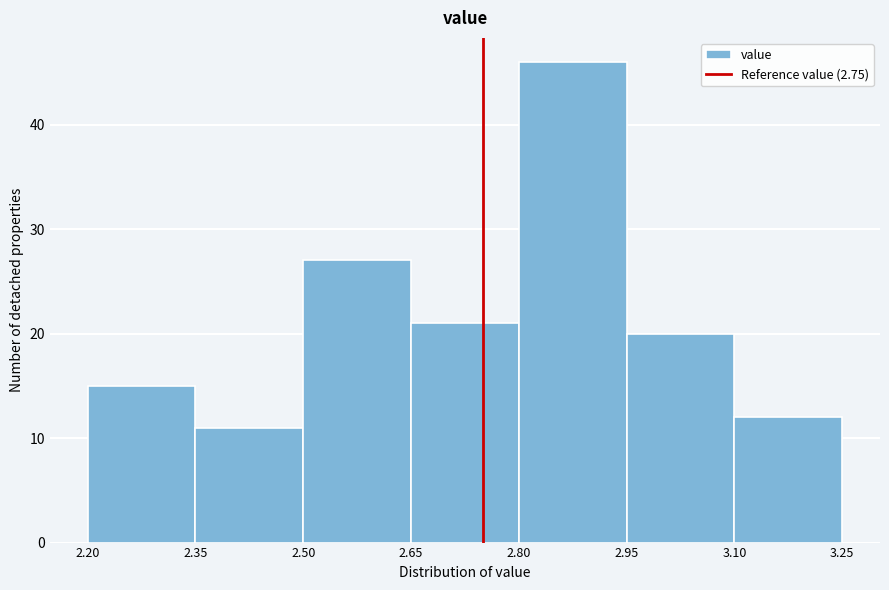

Reading left to right, list every bar in this chart as the range it spans on the x-axis followed by its height. The values are not printed on the chart, so give them approximately, as read against the axis.

2.20 to 2.35: 15
2.35 to 2.50: 11
2.50 to 2.65: 27
2.65 to 2.80: 21
2.80 to 2.95: 46
2.95 to 3.10: 20
3.10 to 3.25: 12